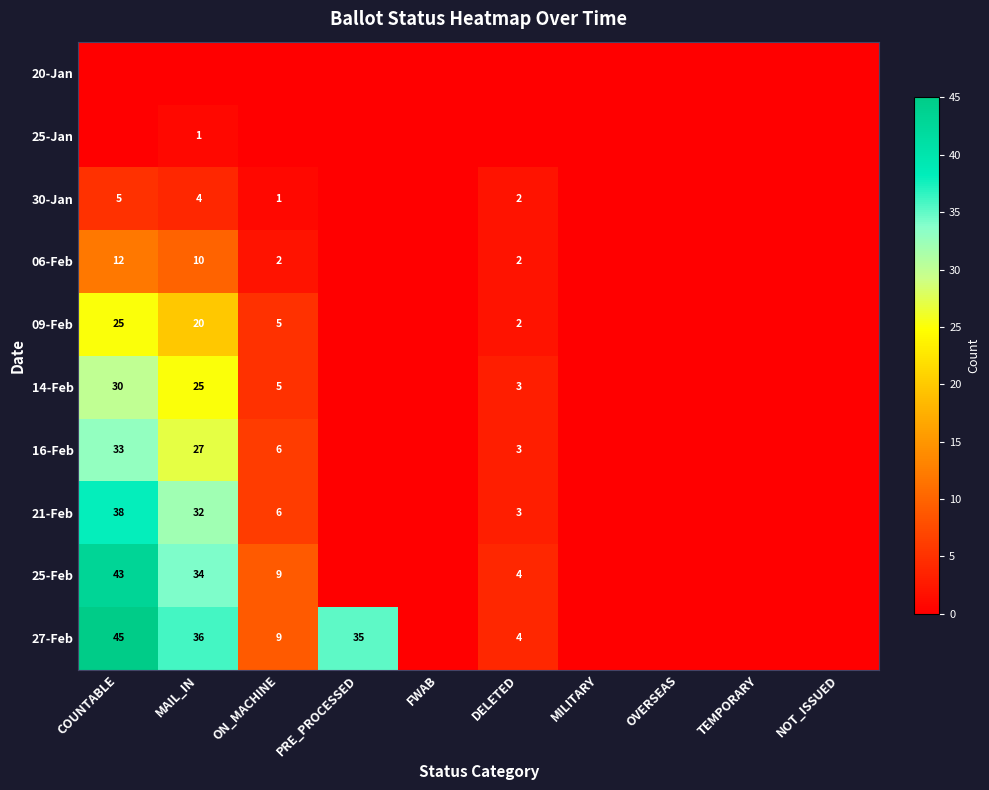

True or false: 16-Feb has a value of 1 at ON_MACHINE.

False